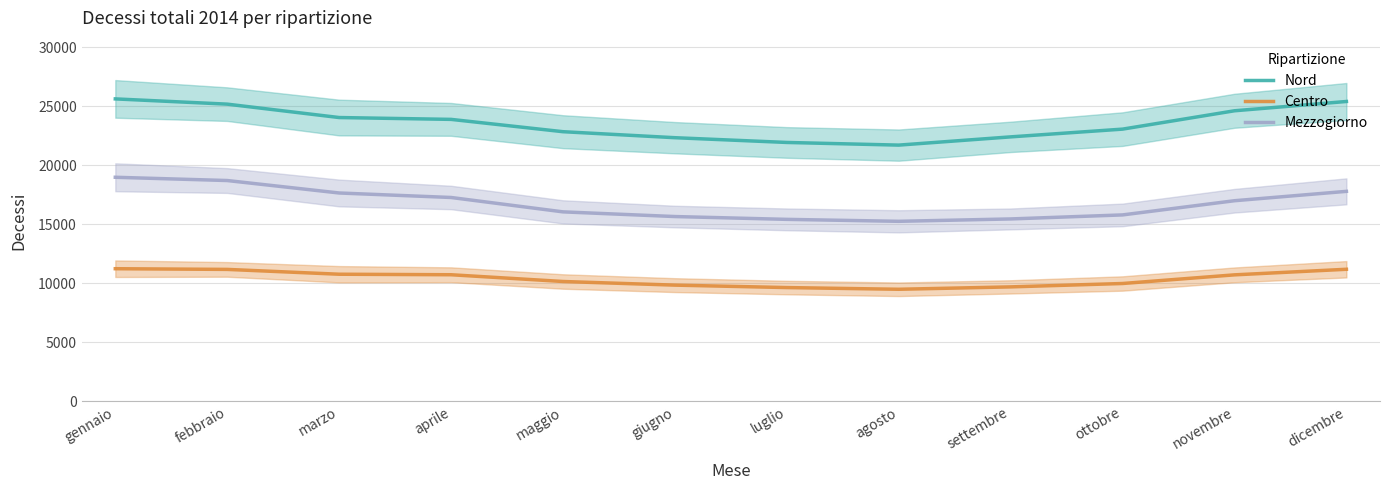

At which category does Nord reach its first local valley?

agosto